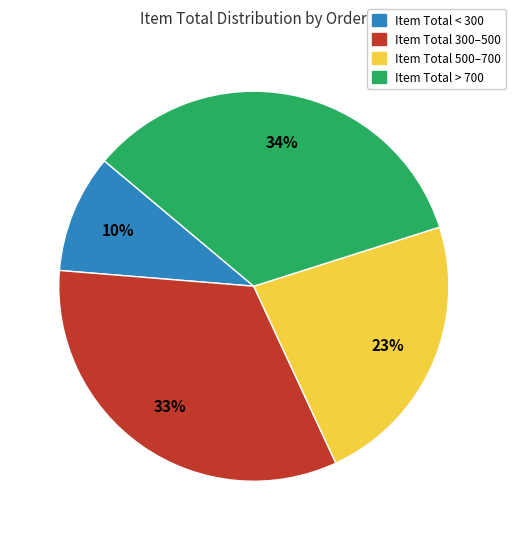

How many segments does this pie chart have?

4